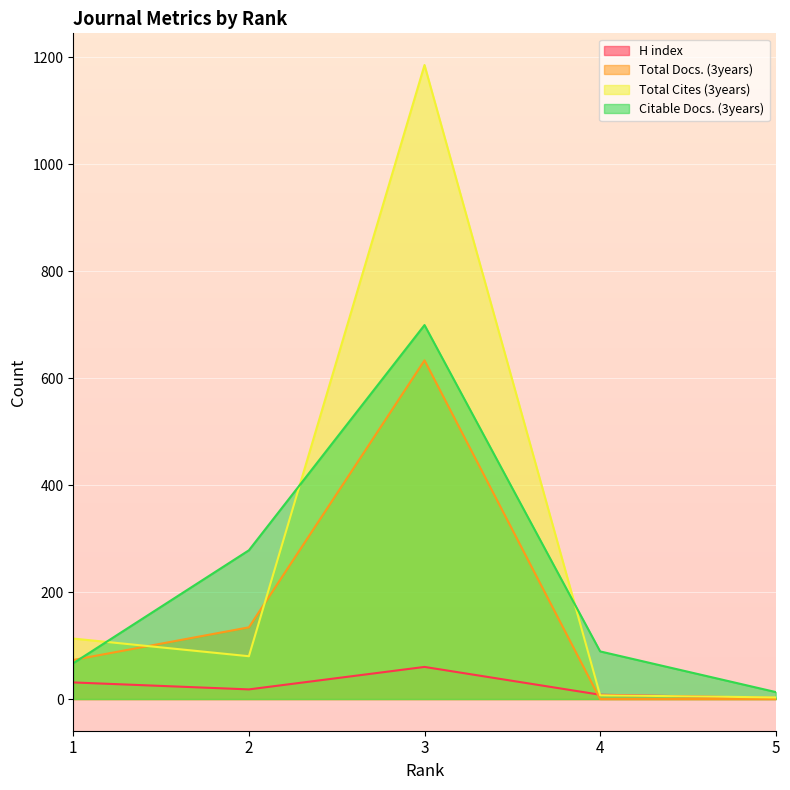

Where is the first local maximum for Total Cites (3years)?

3